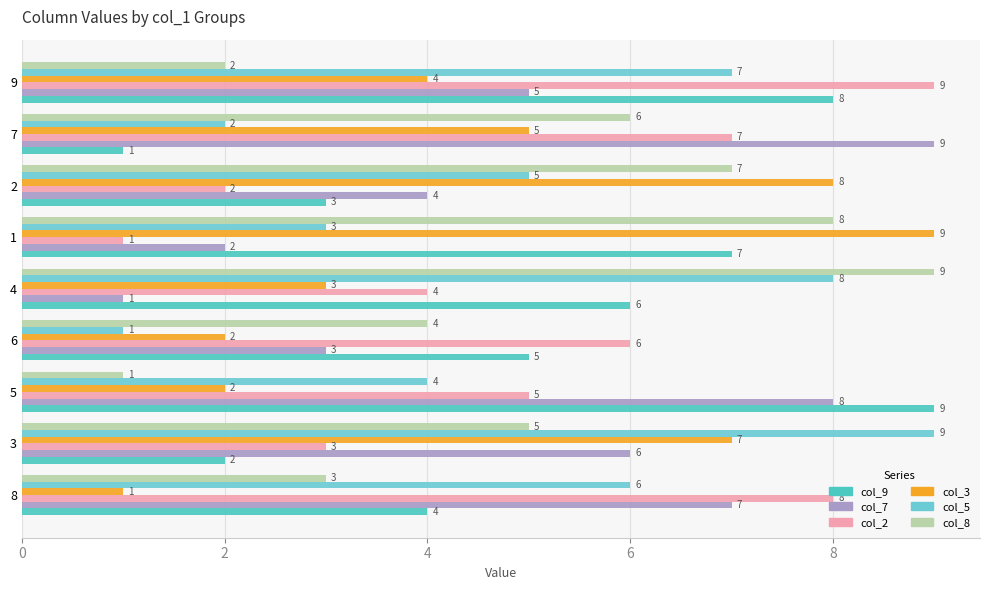

What is the label of the 3rd bar from the right?

2